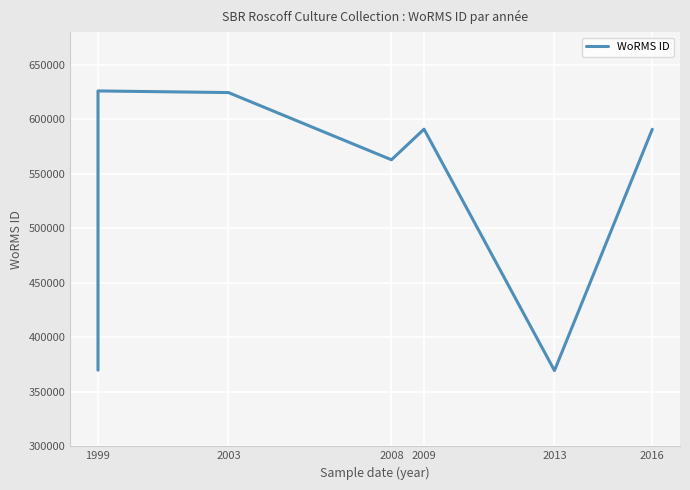

True or false: the data has more than 2 interior local peaks.

False